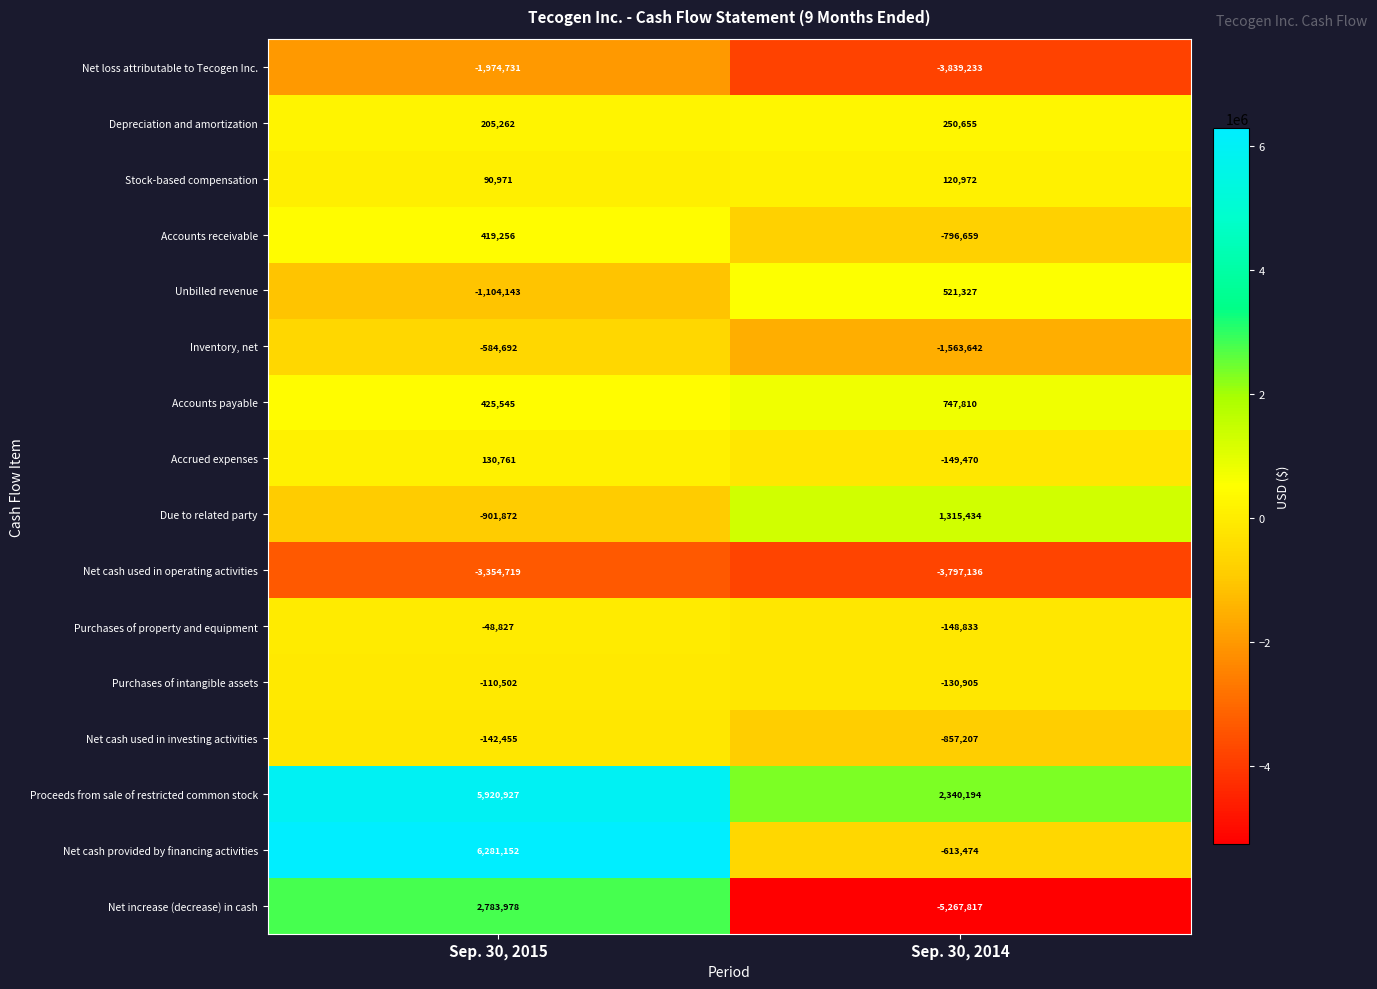

Which series has the largest range (max minus min)?

Net increase (decrease) in cash